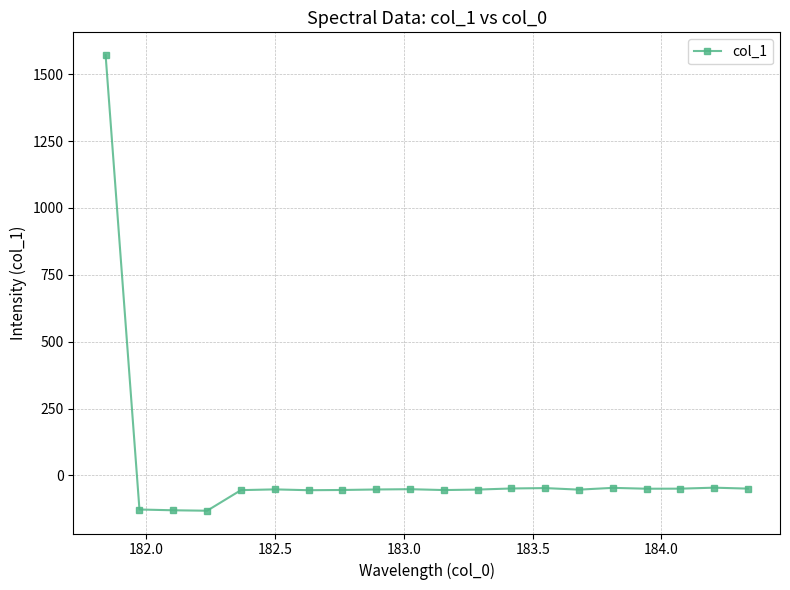

What is the greatest value displayed?

1571.4